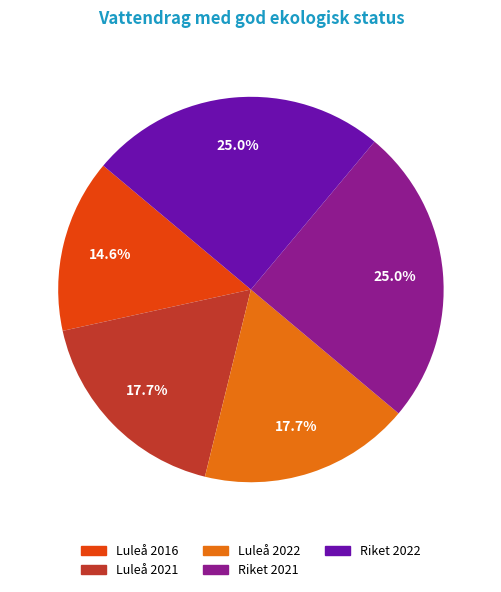

How many slices are in this pie chart?

5